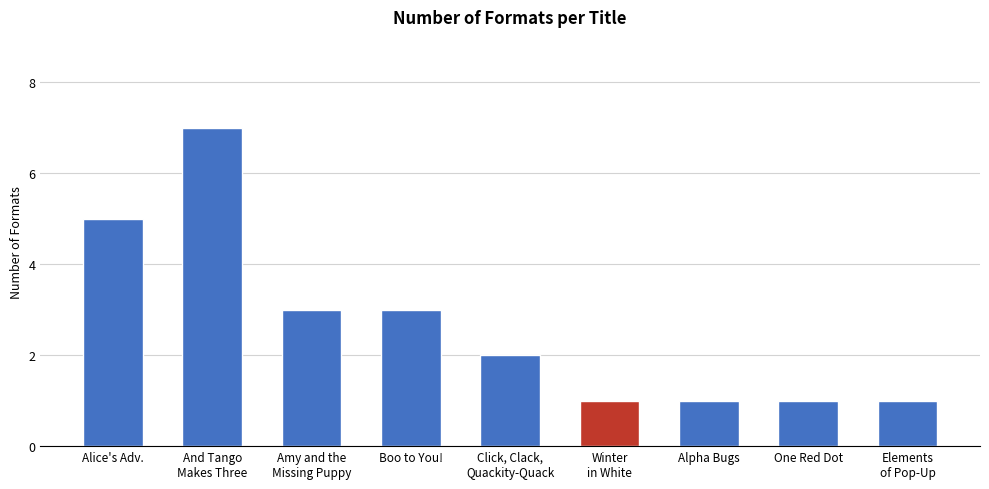

How many data points does each series have?

9